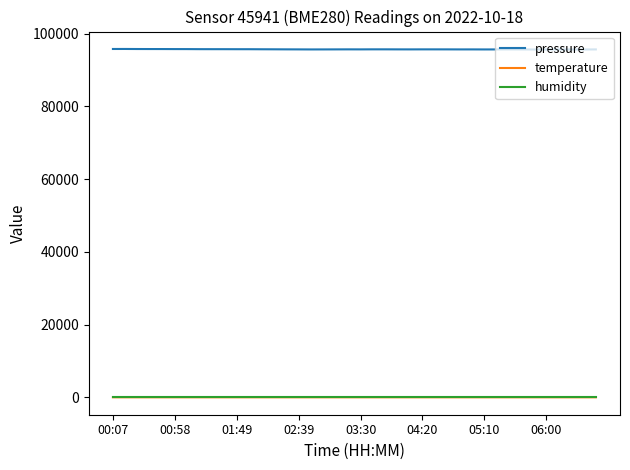

True or false: humidity and pressure intersect in this chart.

False